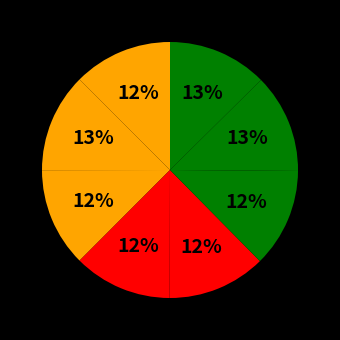

Count the number of slices in the pie.

8